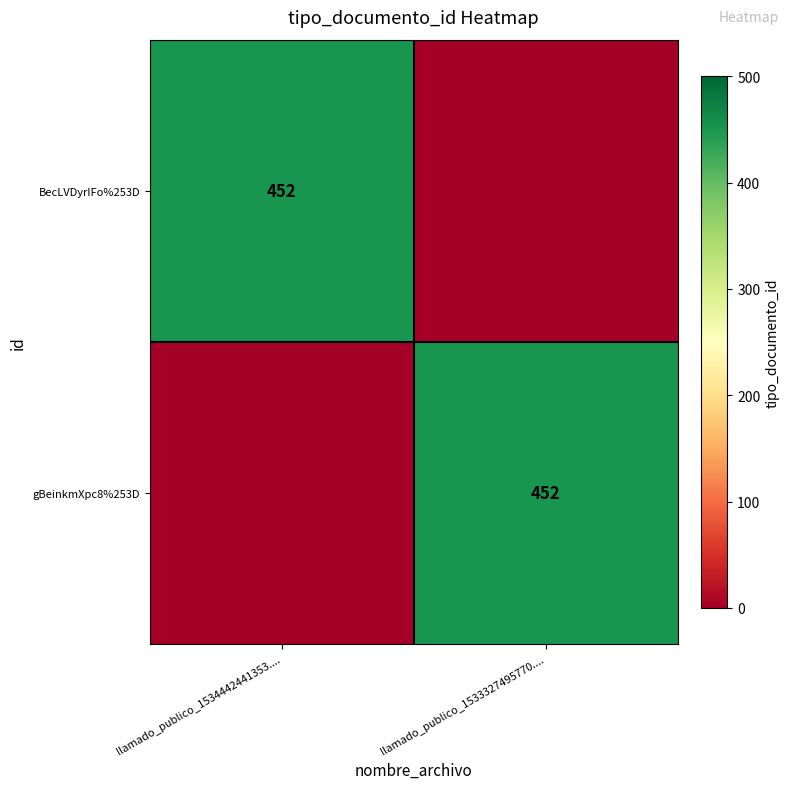

The gBeinkmXpc8%253D series shows 597 at llamado_publico_1533327495770..... True or false?

False